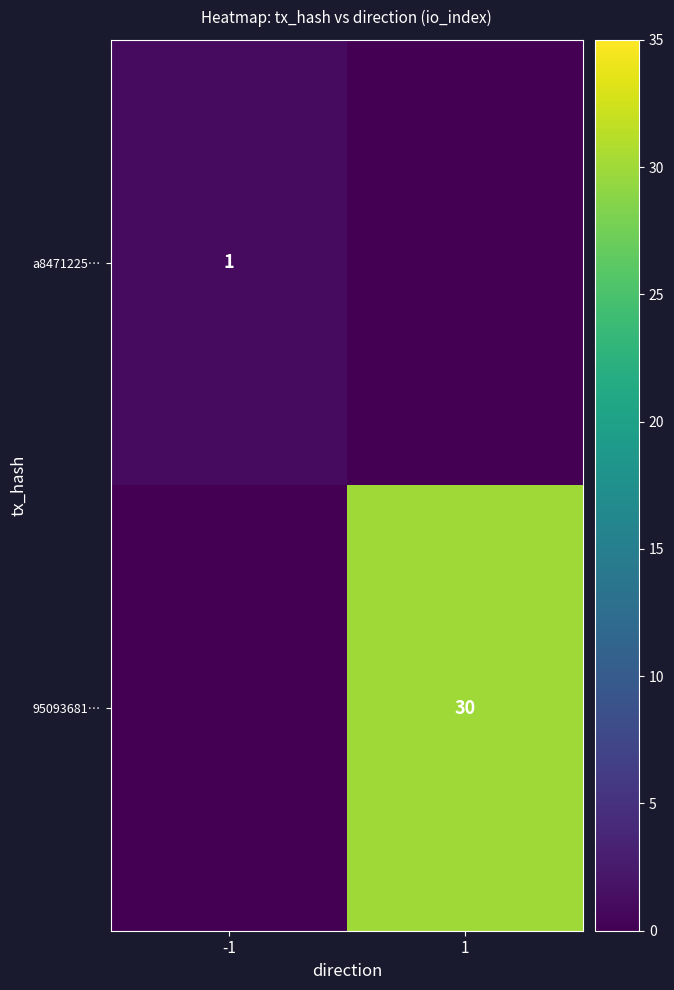

The 95093681… series shows 49 at 1. True or false?

False